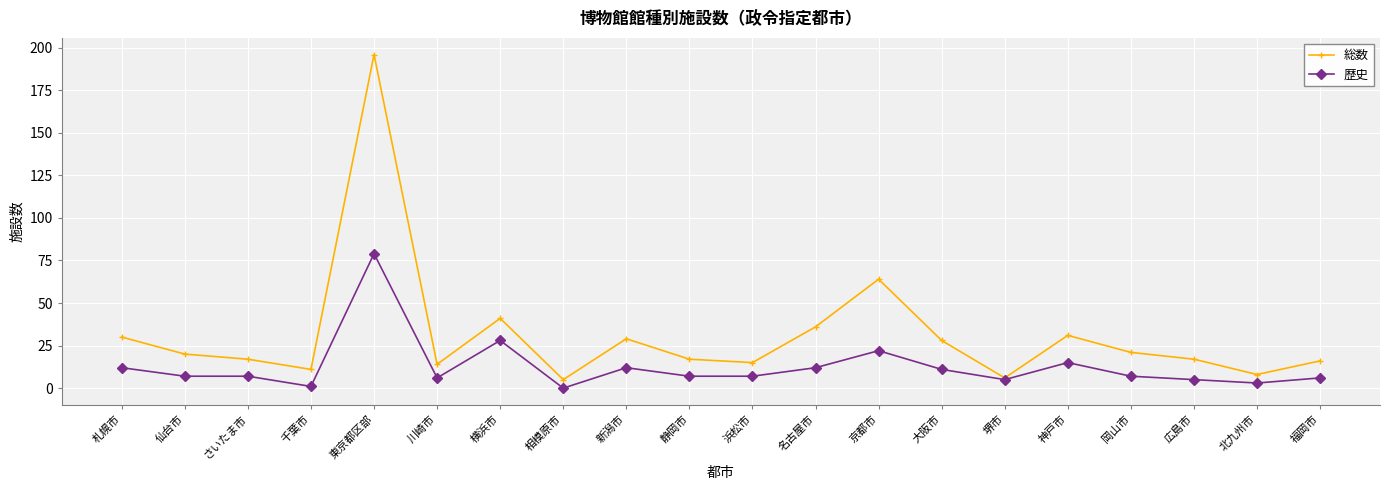

At how many categories does at least one series exceed 86?

1